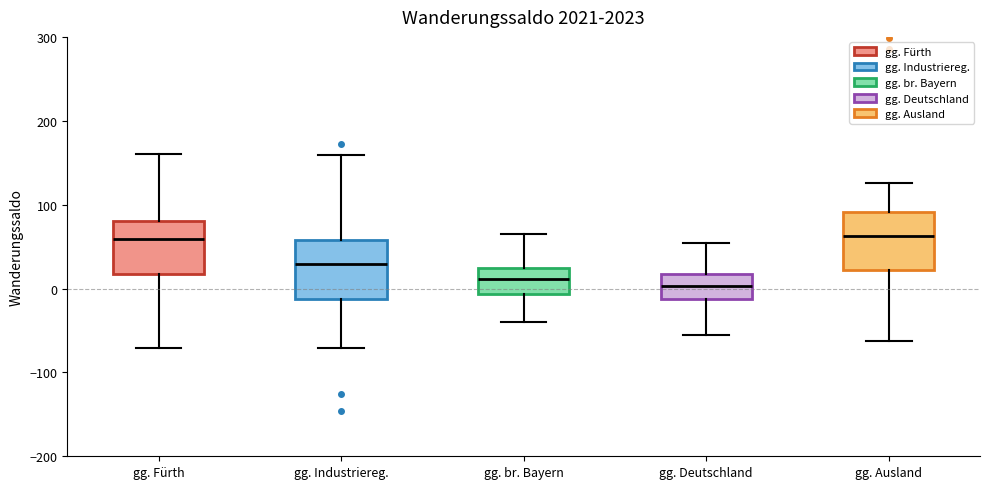

Where does the lower whisker of the box for gg. Fürth end on the y-axis? The values are not printed on the chart, so give them approximately, as read against the axis.

-70